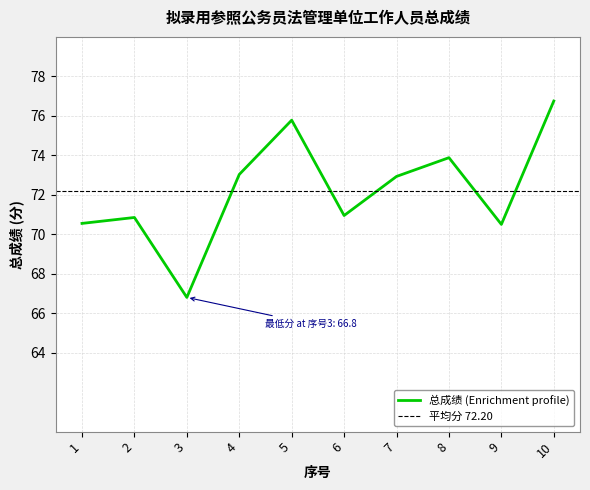

What is the difference between the values at 8 and 4?

0.8